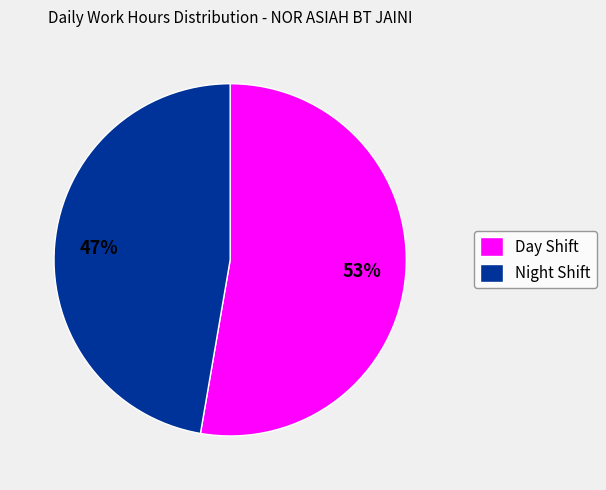

True or false: Day Shift accounts for 53% of the total.

True